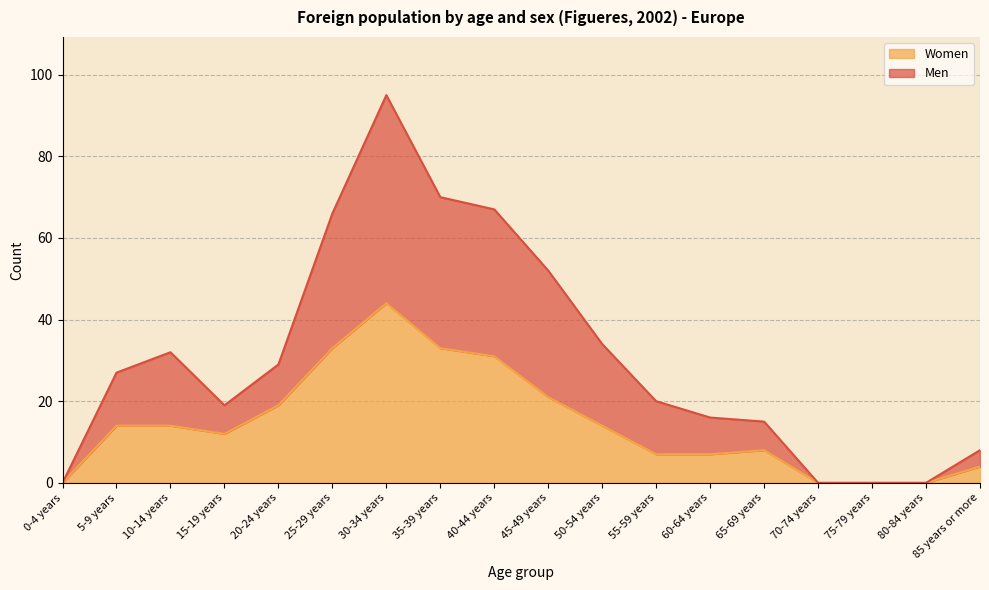

At 10-14 years, list the series in order from smallest to largest.

Women, Men